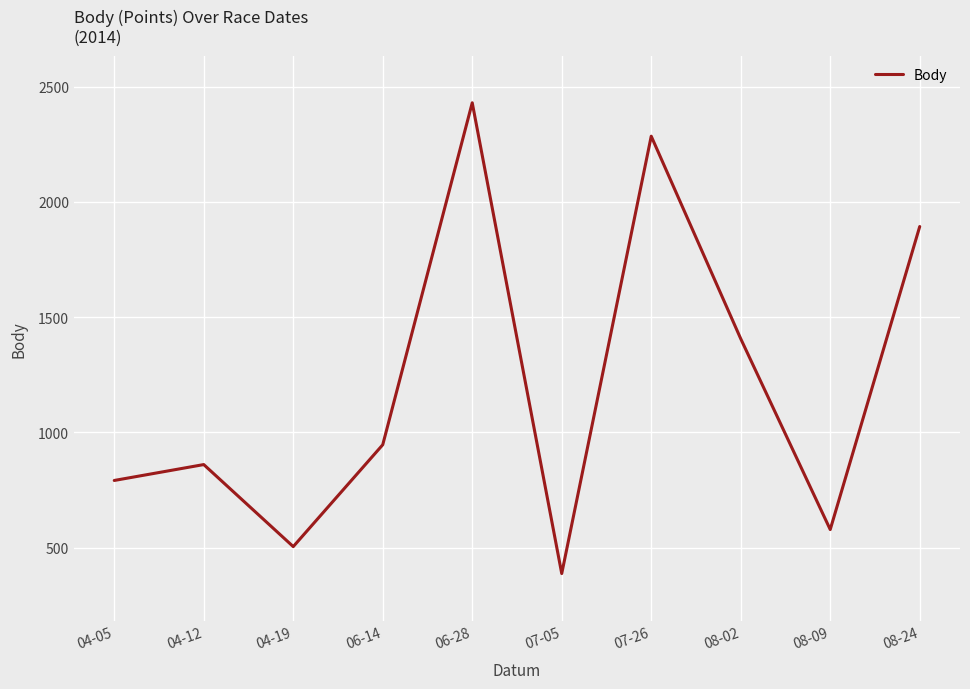

True or false: the data has more than 1 interior local peaks.

True